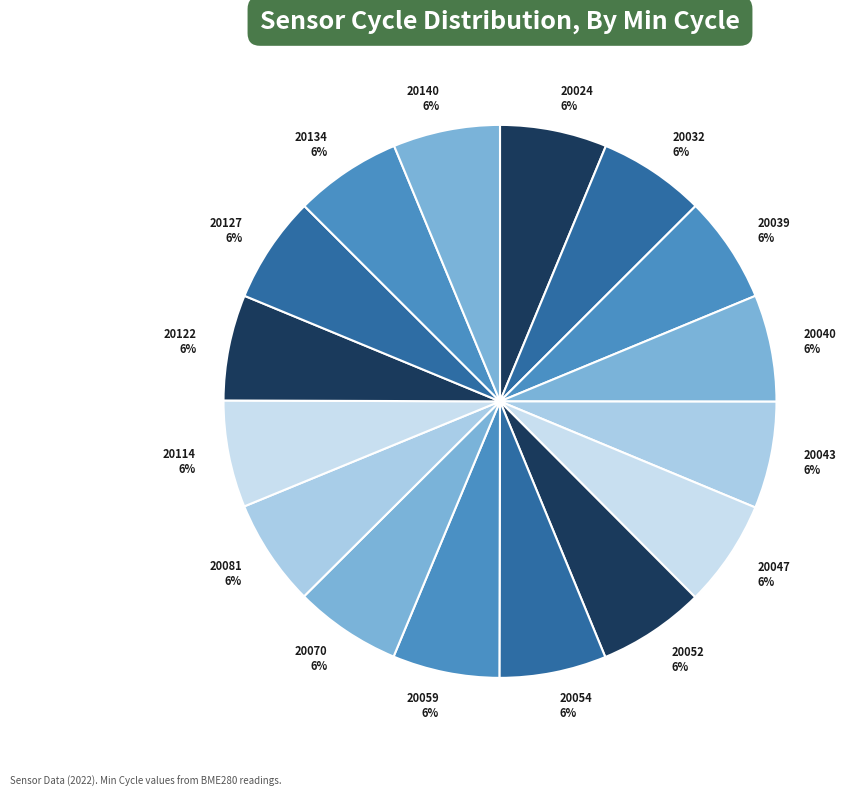

Do 20039 and 20043 together represent more than half of the pie?

No